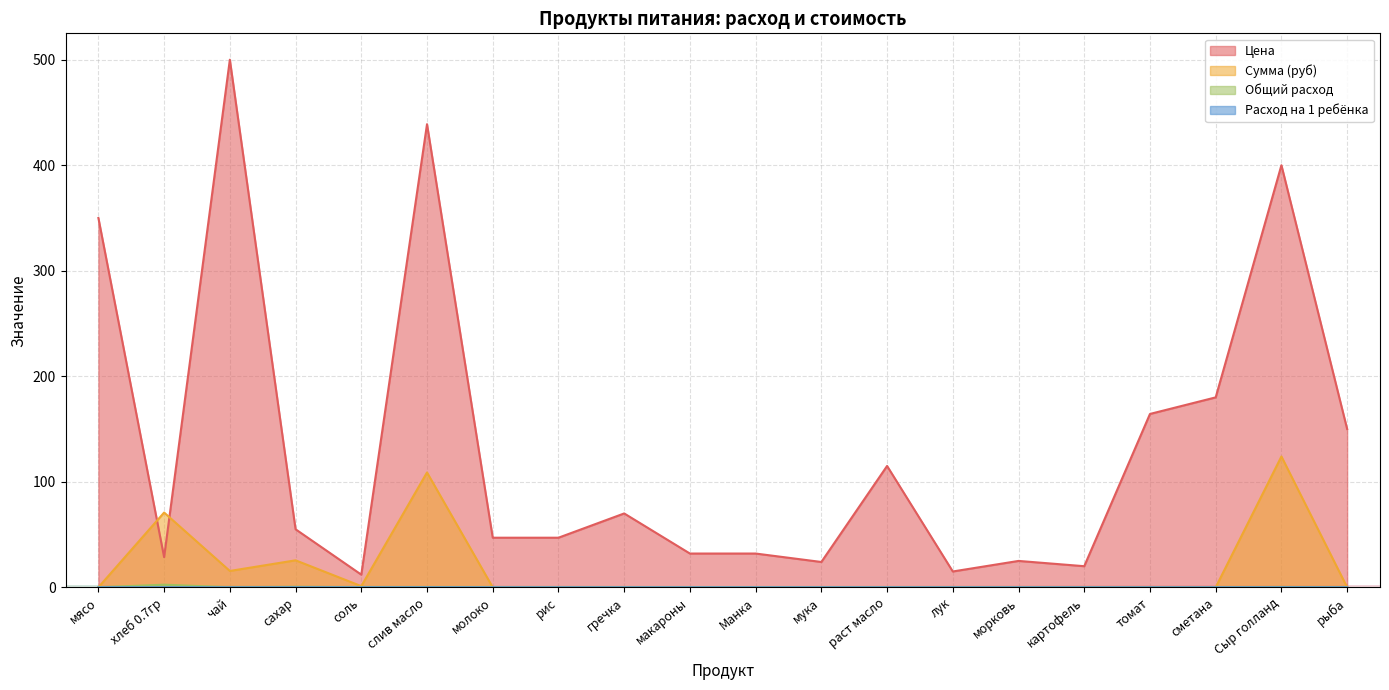

Reading left to right, extract all data points from this chart.

Цена: мясо=350.0	хлеб 0.7гр=28.6	чай=500.0	сахар=55.0	соль=12.0	слив масло=438.9	молоко=47.0	рис=47.0	гречка=70.0	макароны=32.0	Манка=32.0	мука=24.0	раст масло=115.0	лук=15.0	морковь=25.0	картофель=20.0	томат=164.3	сметана=180.0	Сыр голланд=400.0	рыба=150.0
Сумма (руб): мясо=0.0	хлеб 0.7гр=70.9	чай=15.5	сахар=25.6	соль=1.1	слив масло=108.8	молоко=0.0	рис=0.0	гречка=0.0	макароны=0.0	Манка=0.0	мука=0.0	раст масло=0.0	лук=0.0	морковь=0.0	картофель=0.0	томат=0.0	сметана=0.0	Сыр голланд=124.0	рыба=0.0
Общий расход: мясо=0.0	хлеб 0.7гр=2.5	чай=0.0	сахар=0.5	соль=0.1	слив масло=0.2	молоко=0.0	рис=0.0	гречка=0.0	макароны=0.0	Манка=0.0	мука=0.0	раст масло=0.0	лук=0.0	морковь=0.0	картофель=0.0	томат=0.0	сметана=0.0	Сыр голланд=0.3	рыба=0.0
Расход на 1 ребёнка: мясо=0.0	хлеб 0.7гр=0.1	чай=0.0	сахар=0.0	соль=0.0	слив масло=0.0	молоко=0.0	рис=0.0	гречка=0.0	макароны=0.0	Манка=0.0	мука=0.0	раст масло=0.0	лук=0.0	морковь=0.0	картофель=0.0	томат=0.0	сметана=0.0	Сыр голланд=0.0	рыба=0.0